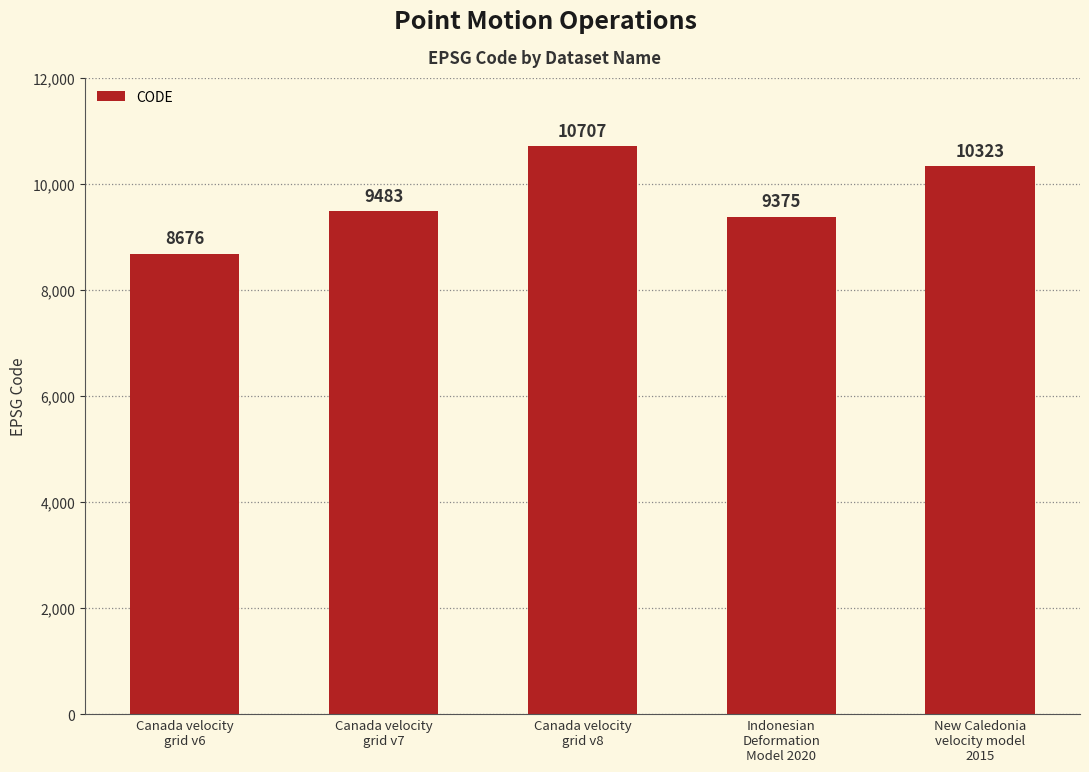

At which category does the chart reach its peak across all series?

Canada velocity
grid v8